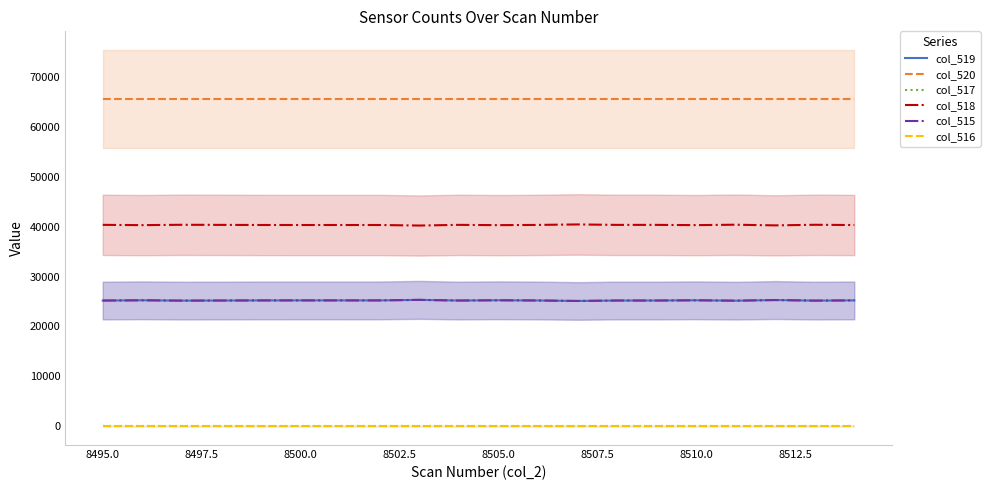

Which series has the widest spread of values?

col_519